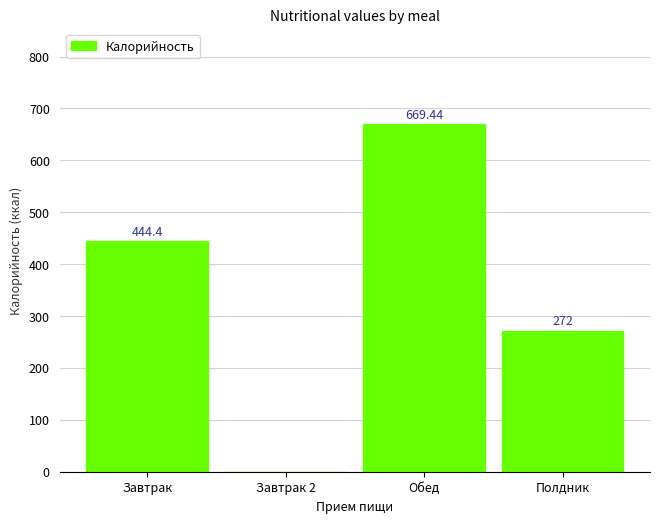

Between Полдник and Обед, which is larger?

Обед